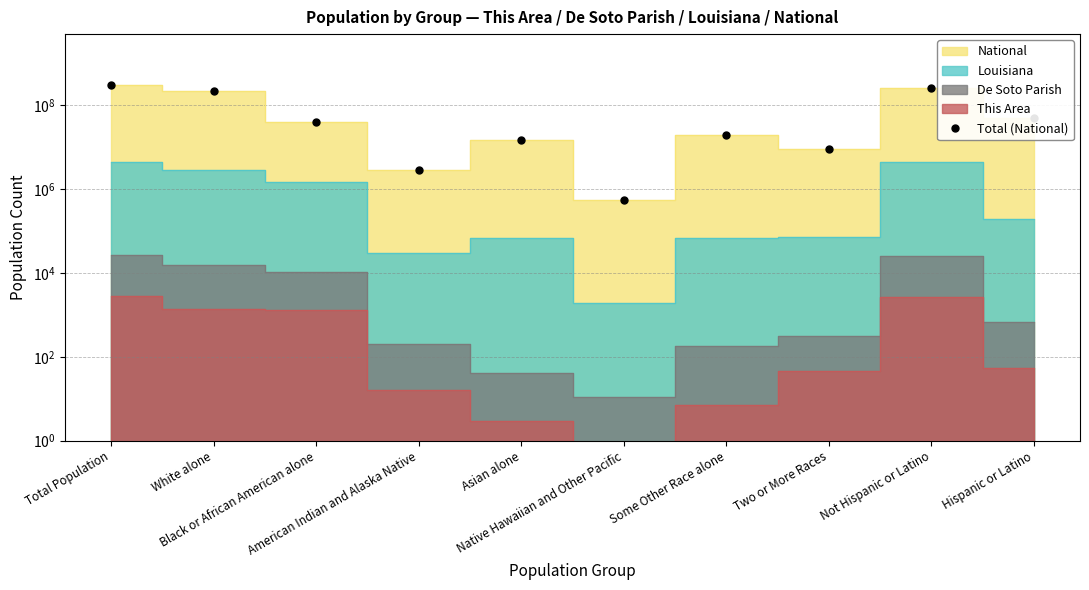

At which category does the chart reach its peak across all series?

Total Population